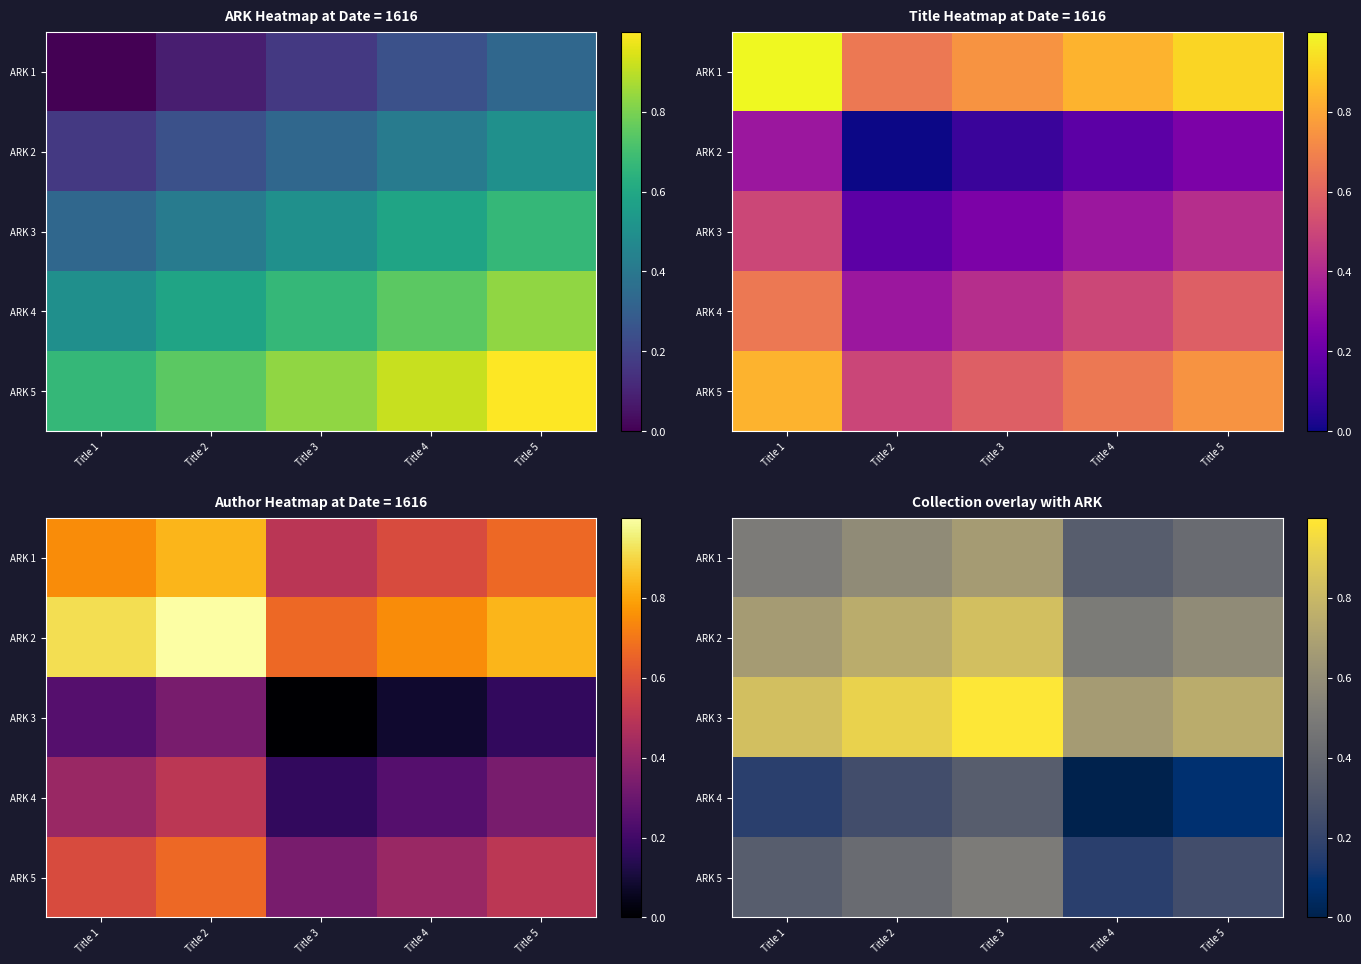

The ARK 5 series shows 0.2 at Title 4. True or false?

True